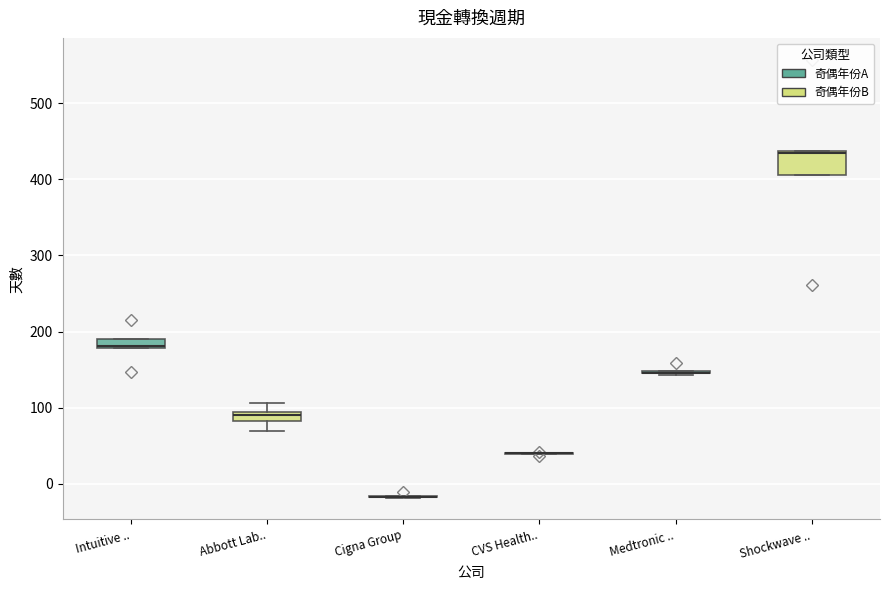

Where is the upper edge of the box for Intuitive .. on the y-axis? The values are not printed on the chart, so give them approximately, as read against the axis.

190